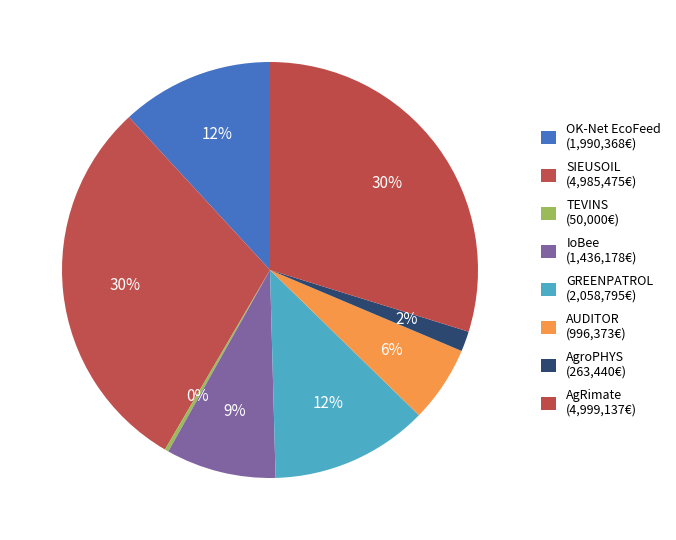

How much of the chart is everything except AgRimate?

70.2%